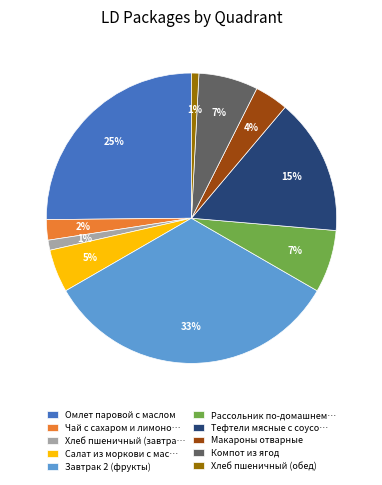

Does any single category account for the majority?

No